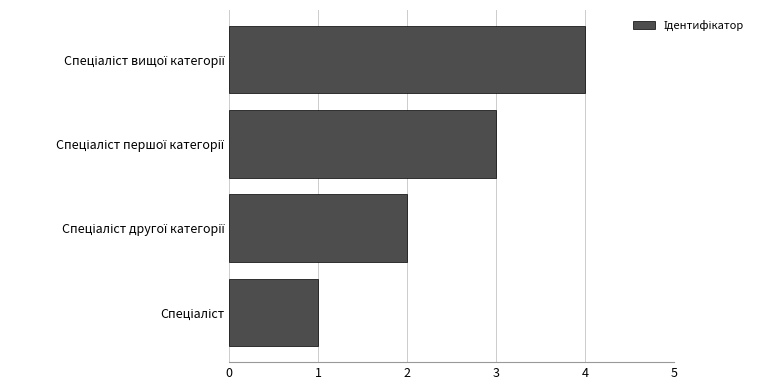

What is the sum of all values?

10